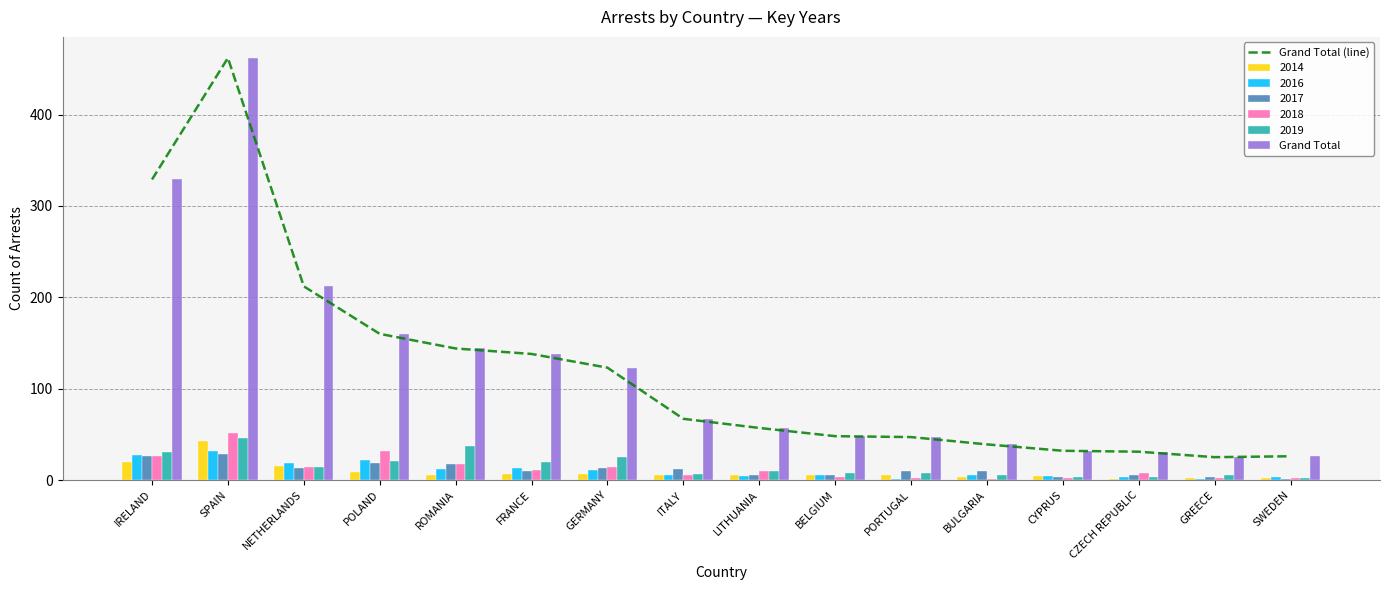

What is the sum of all Grand Total values?

1940